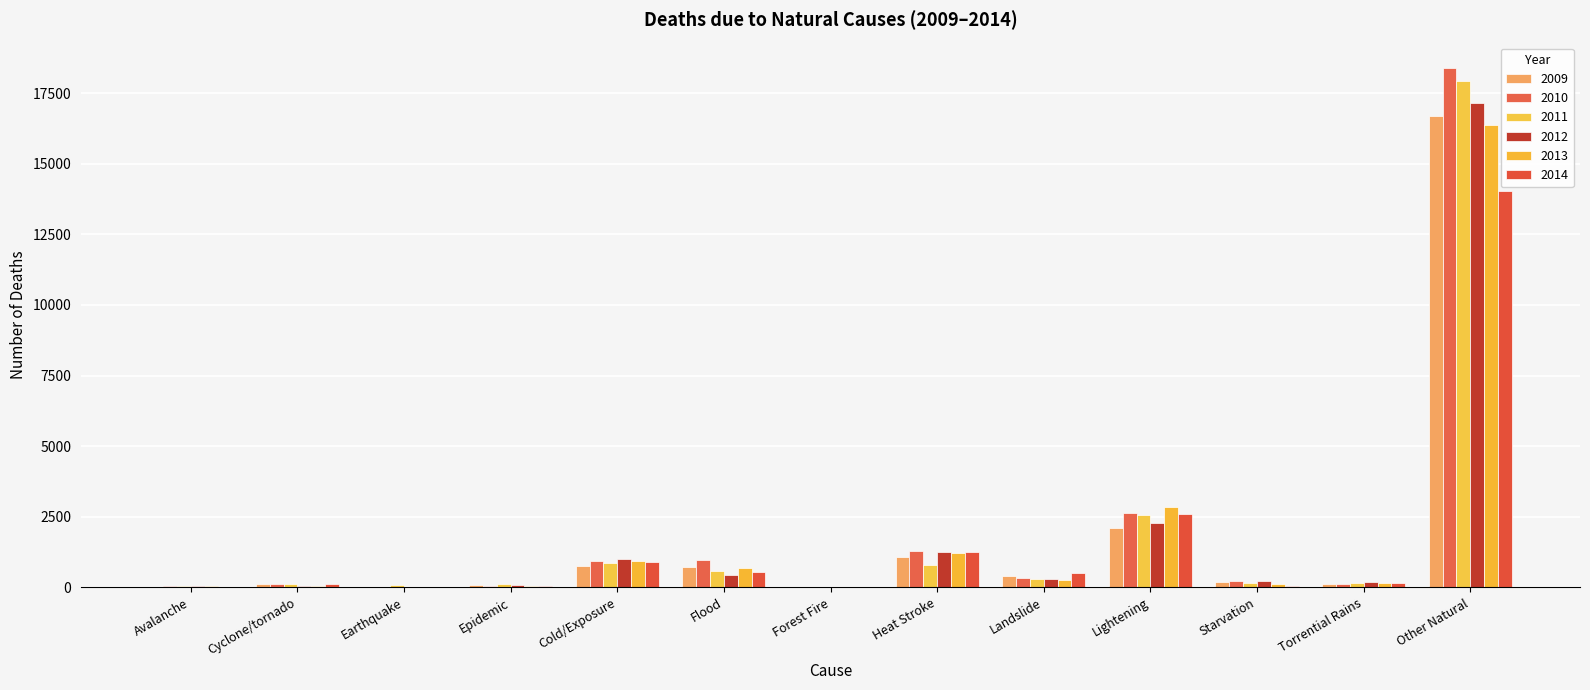

Reading right to left, what are all the values shown in this chart?

2009: 16675	132	175	2113	394	1071	0	726	742	75	2	128	22
2010: 18372	123	210	2622	347	1274	0	965	937	57	8	106	45
2011: 17932	170	136	2550	302	793	0	585	849	127	69	117	60
2012: 17161	203	217	2263	282	1247	0	420	997	80	3	47	40
2013: 16379	142	109	2833	264	1216	0	700	946	57	9	52	52
2014: 14024	156	50	2582	499	1248	11	541	913	48	2	104	23